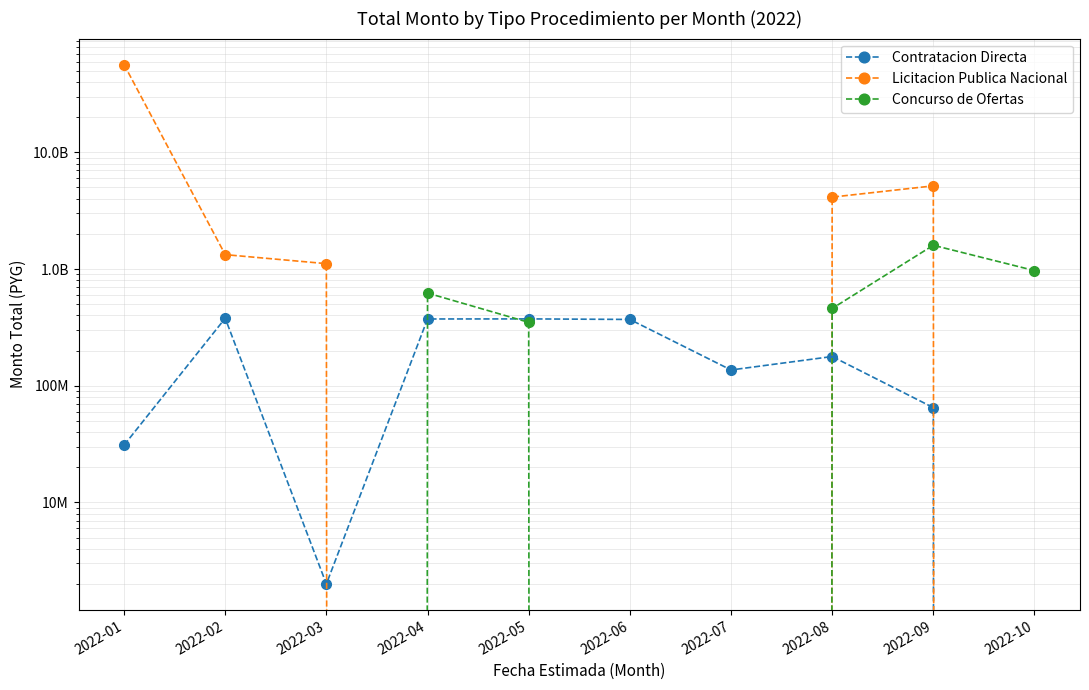

What is the spread (max minus min) of values at 2022-07?

136500000